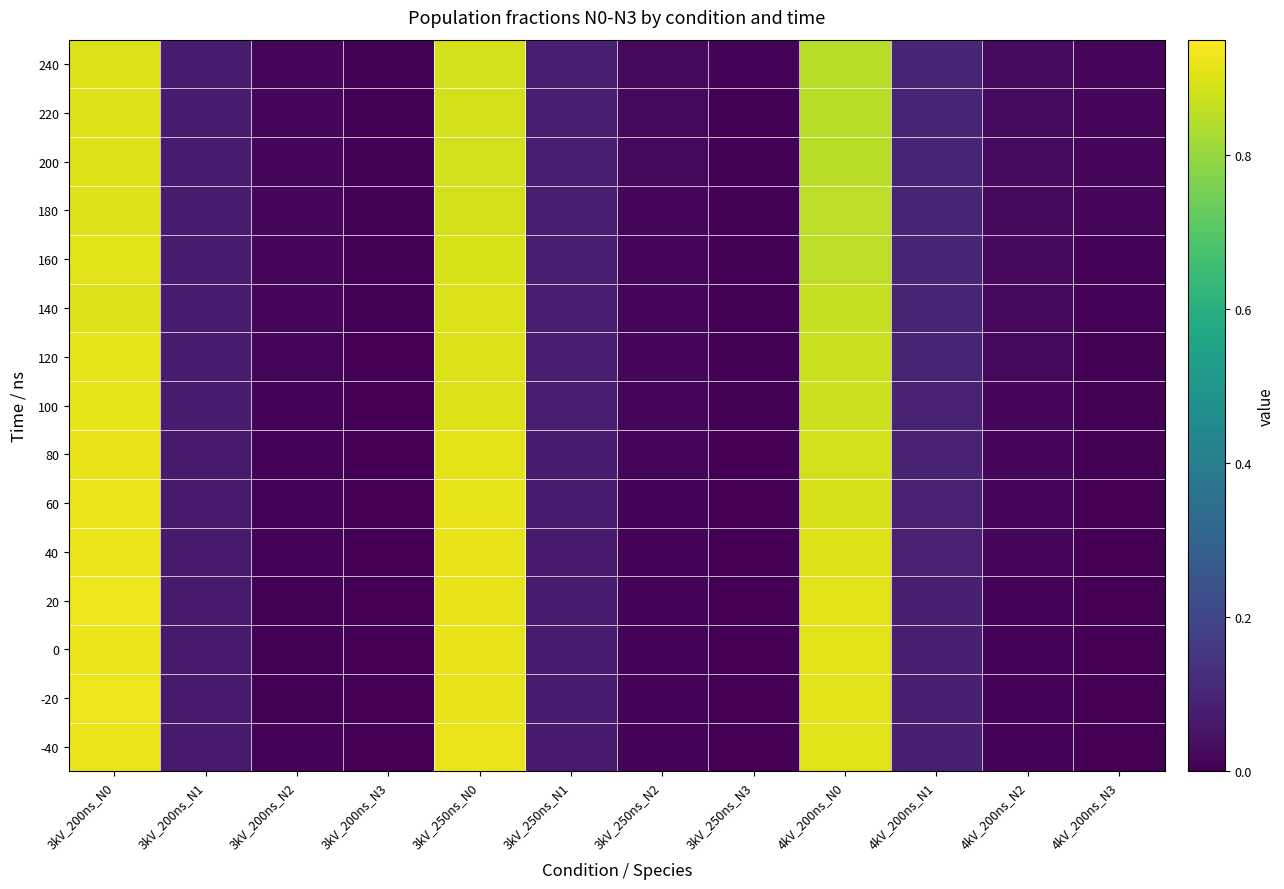

At which category does the chart reach its peak across all series?

3kV_200ns_N0